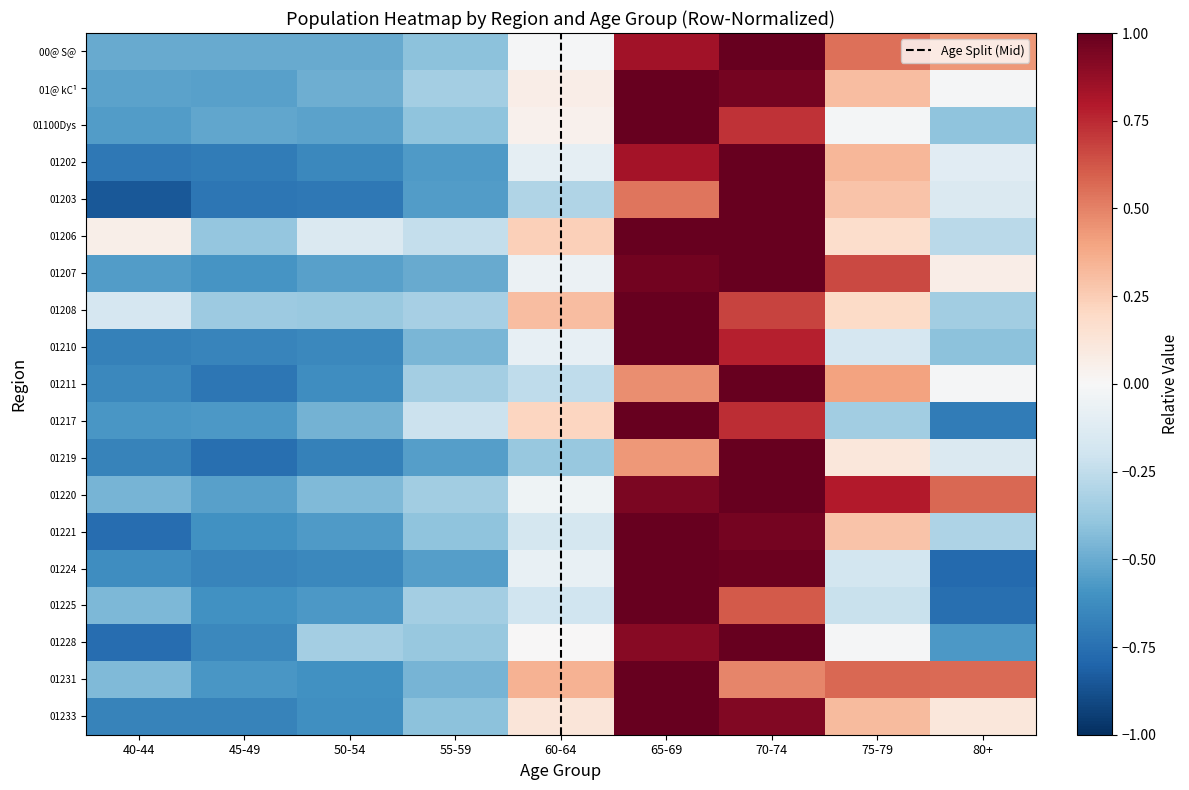

How many values in 00@ S@ are above zero?

4